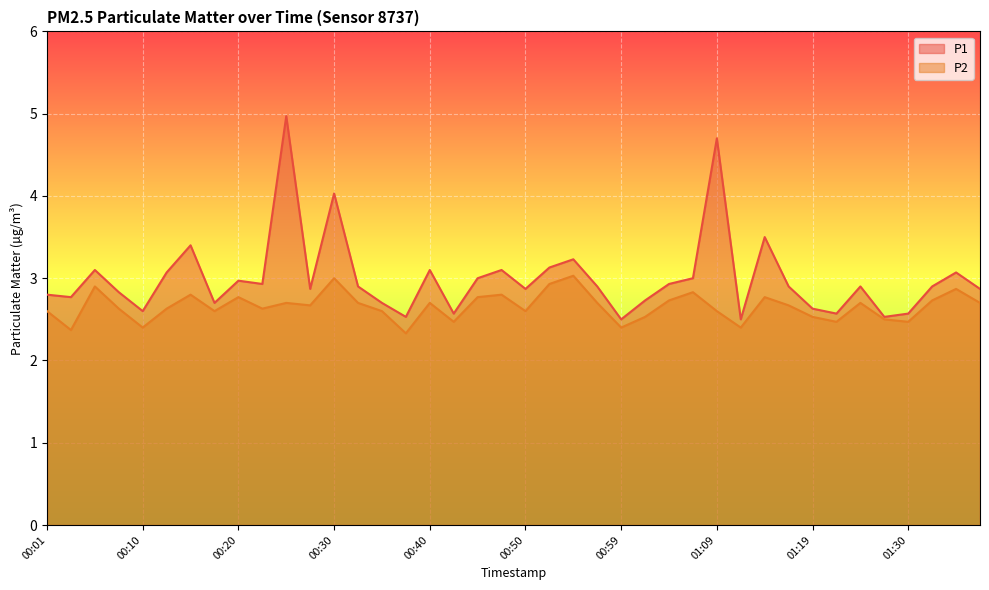

In P1, how many points are lower than both neighbors (excluding endpoints)?

12